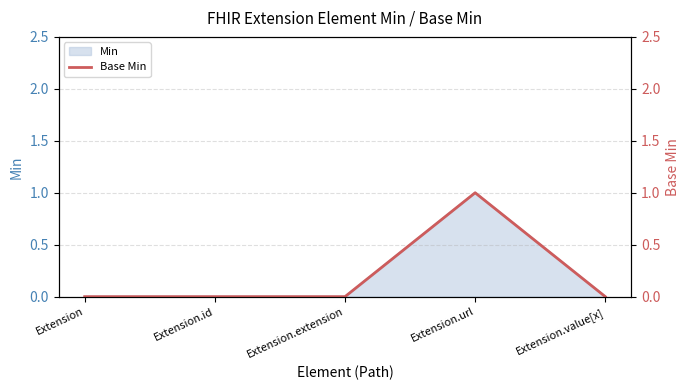

At which label is the value closest to 0?

Extension